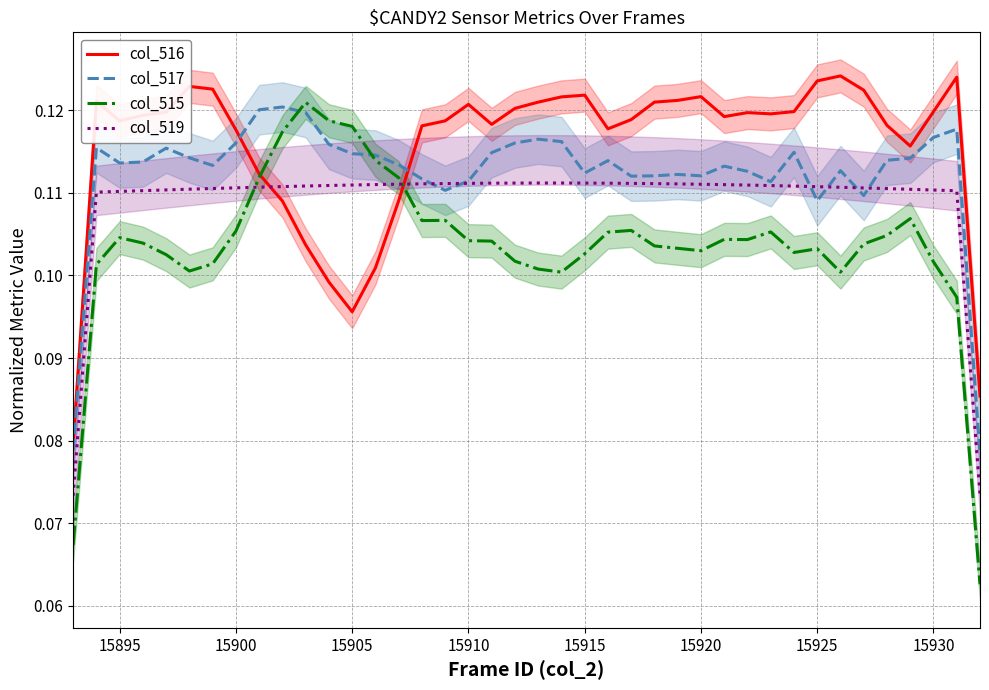

After their last crossing, which series has the higher values: col_519 or col_515?

col_519